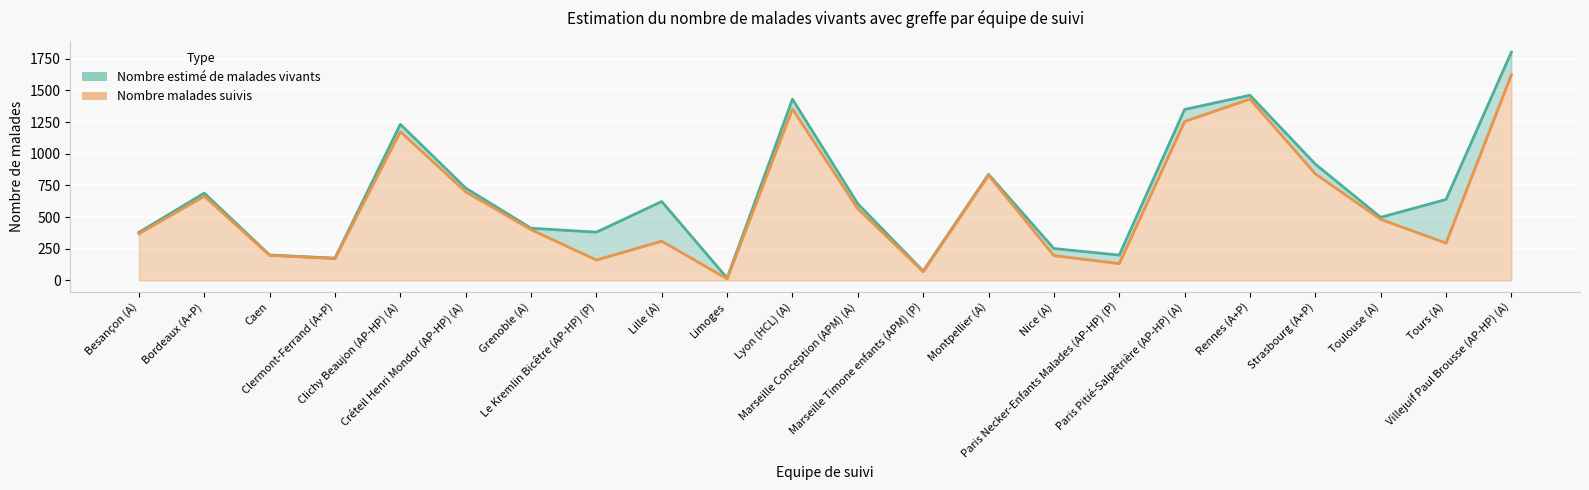

Reading left to right, transcribe all the data shown in this chart.

Nombre estimé de malades vivants: Besançon (A)=379	Bordeaux (A+P)=689	Caen=201	Clermont-Ferrand (A+P)=176	Clichy Beaujon (AP-HP) (A)=1232	Créteil Henri Mondor (AP-HP) (A)=729	Grenoble (A)=412	Le Kremlin Bicêtre (AP-HP) (P)=381	Lille (A)=623	Limoges=19	Lyon (HCL) (A)=1430	Marseille Conception (APM) (A)=605	Marseille Timone enfants (APM) (P)=74	Montpellier (A)=837	Nice (A)=252	Paris Necker-Enfants Malades (AP-HP) (P)=200	Paris Pitié-Salpêtrière (AP-HP) (A)=1349	Rennes (A+P)=1461	Strasbourg (A+P)=918	Toulouse (A)=498	Tours (A)=639	Villejuif Paul Brousse (AP-HP) (A)=1801
Nombre malades suivis: Besançon (A)=369	Bordeaux (A+P)=665	Caen=198	Clermont-Ferrand (A+P)=173	Clichy Beaujon (AP-HP) (A)=1174	Créteil Henri Mondor (AP-HP) (A)=699	Grenoble (A)=401	Le Kremlin Bicêtre (AP-HP) (P)=161	Lille (A)=310	Limoges=13	Lyon (HCL) (A)=1353	Marseille Conception (APM) (A)=565	Marseille Timone enfants (APM) (P)=70	Montpellier (A)=830	Nice (A)=196	Paris Necker-Enfants Malades (AP-HP) (P)=133	Paris Pitié-Salpêtrière (AP-HP) (A)=1254	Rennes (A+P)=1431	Strasbourg (A+P)=841	Toulouse (A)=482	Tours (A)=295	Villejuif Paul Brousse (AP-HP) (A)=1623